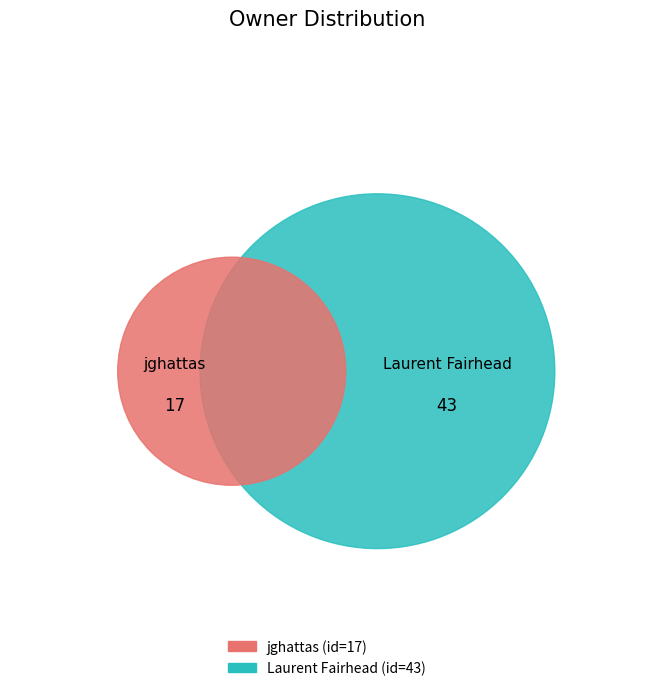

Does jghattas represent more than half of the total?

No